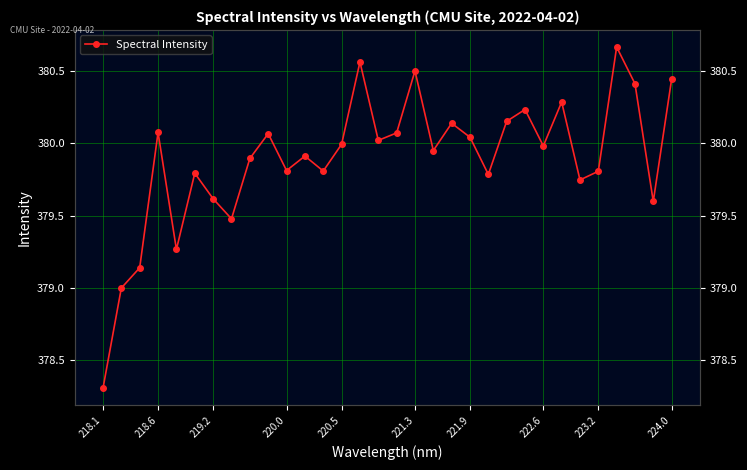

What is the difference between the maximum and minimum values?

2.4